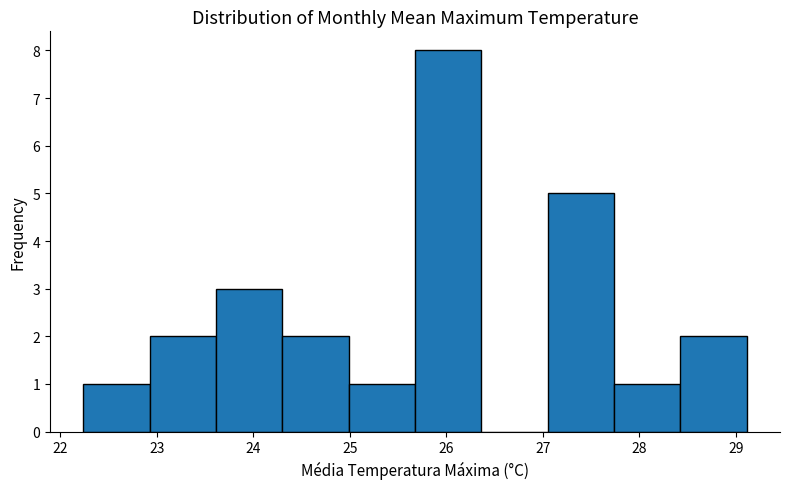

Reading left to right, transcribe this chart: for each bar, give the range it covers on the x-axis and its height. Neither the bar edges nor the heights are printed on the chart, so give them approximately, as read against the axes.

22.2 to 22.9: 1
22.9 to 23.6: 2
23.6 to 24.3: 3
24.3 to 25.0: 2
25.0 to 25.7: 1
25.7 to 26.4: 8
26.4 to 27.1: 0
27.1 to 27.7: 5
27.7 to 28.4: 1
28.4 to 29.1: 2